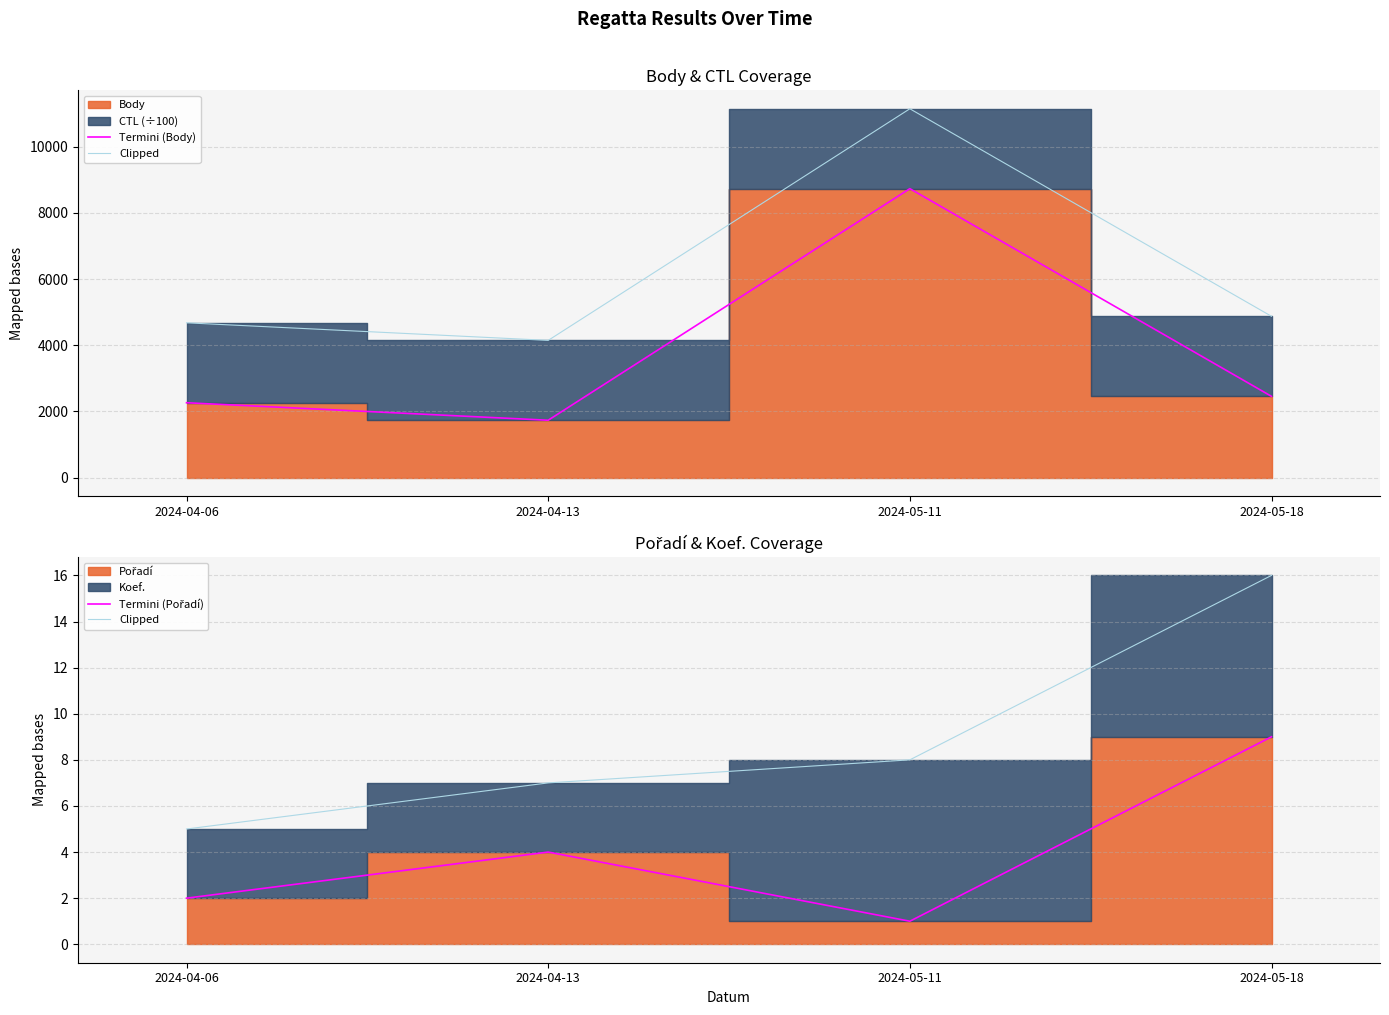

What is the lowest value of the Termini (Pořadí) series?

1